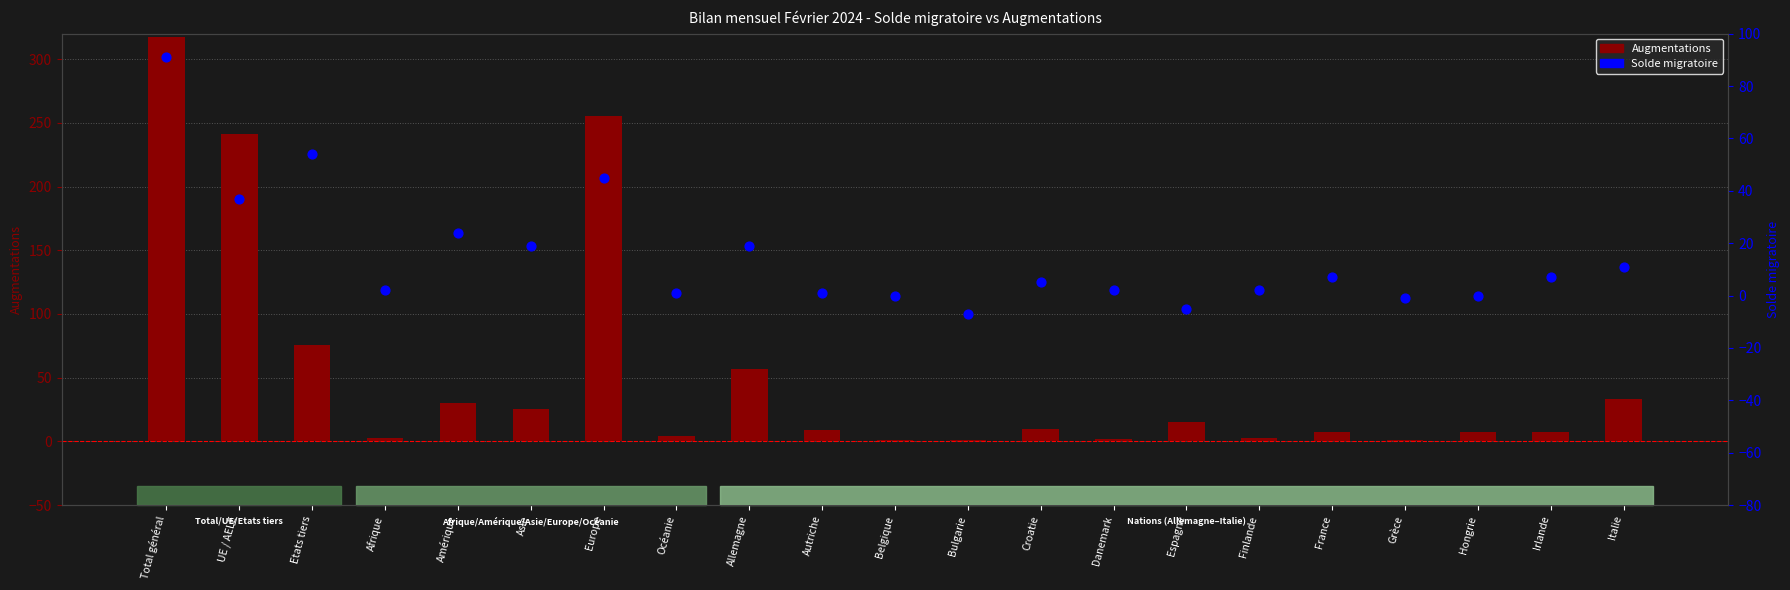

At how many categories does at least one series exceed 63?

4